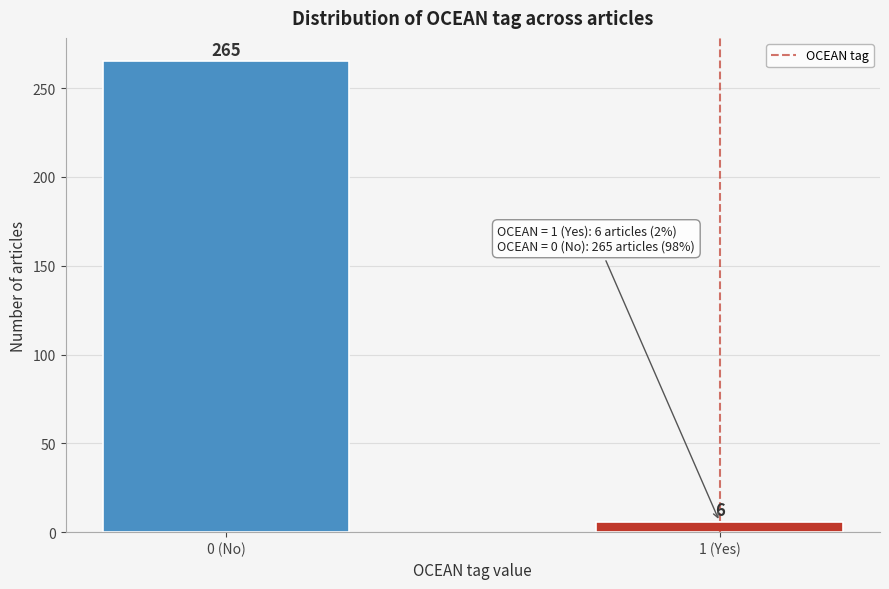

Reading left to right, extract all data points from this chart.

0 (No)=265	1 (Yes)=6